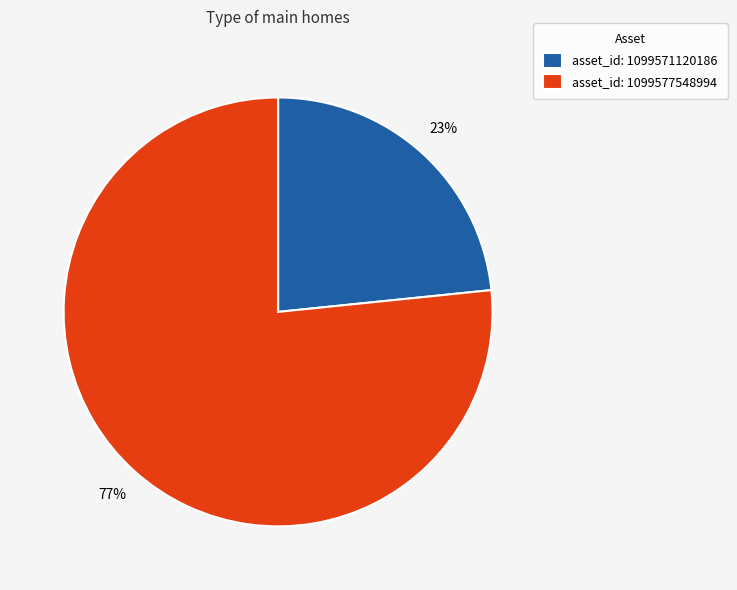

Which category accounts for the majority?

asset_id: 1099577548994